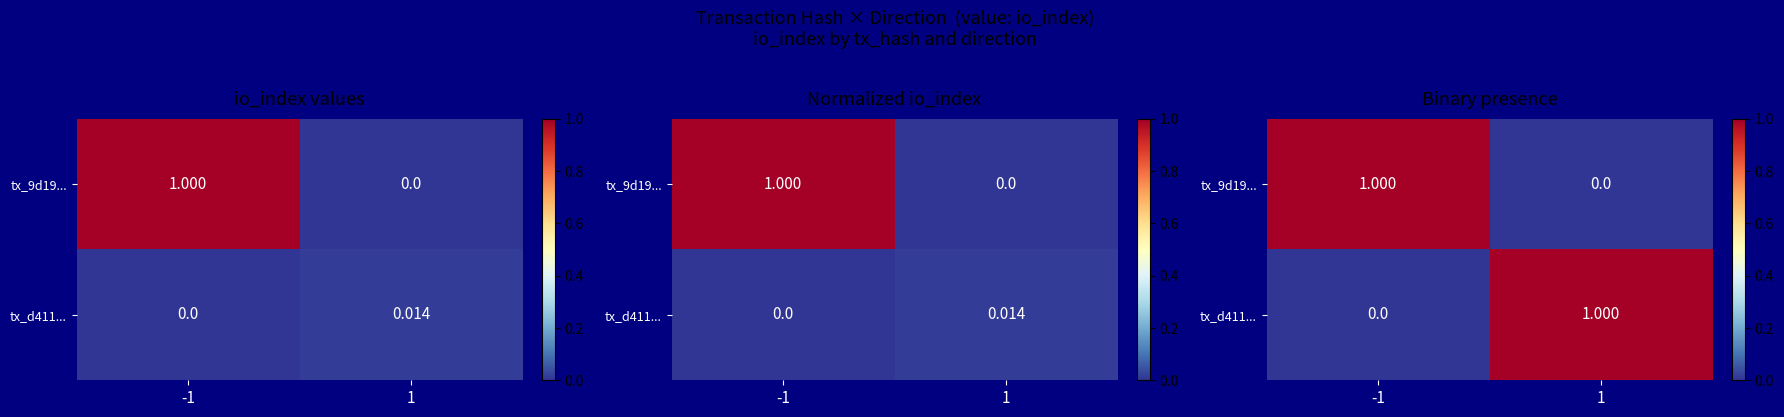

What is the total value across all series at -1?

1